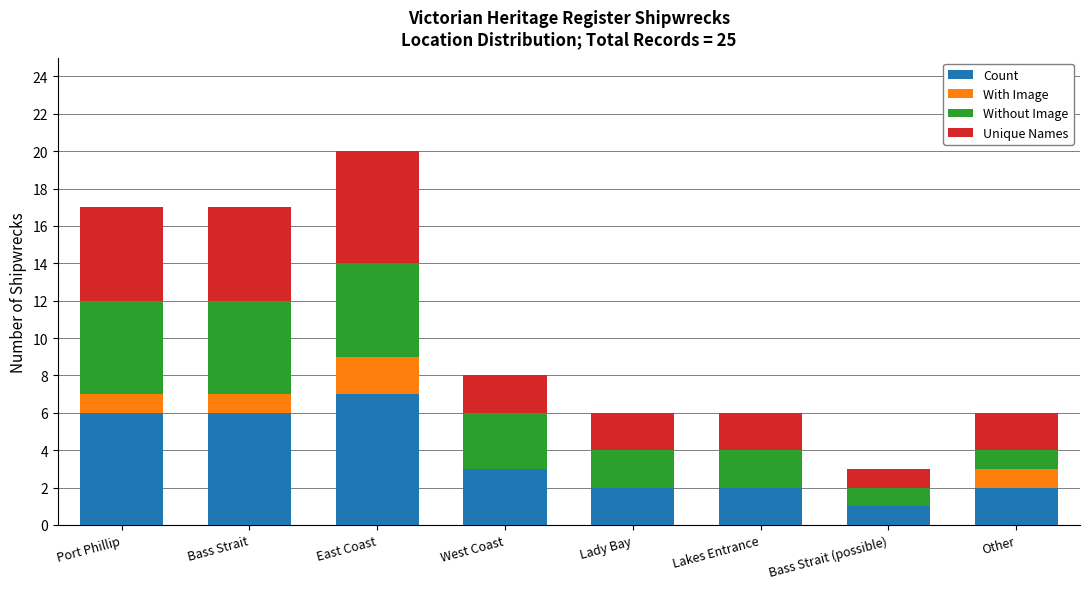

Are the bars grouped side by side (vs. stacked)?

No